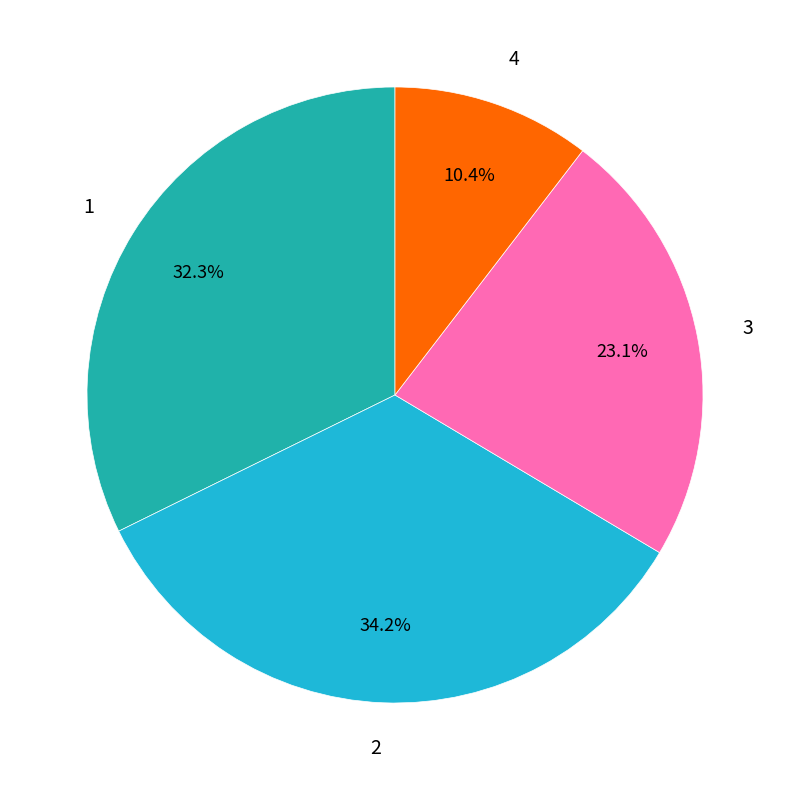

Which category has the biggest portion of the pie?

2